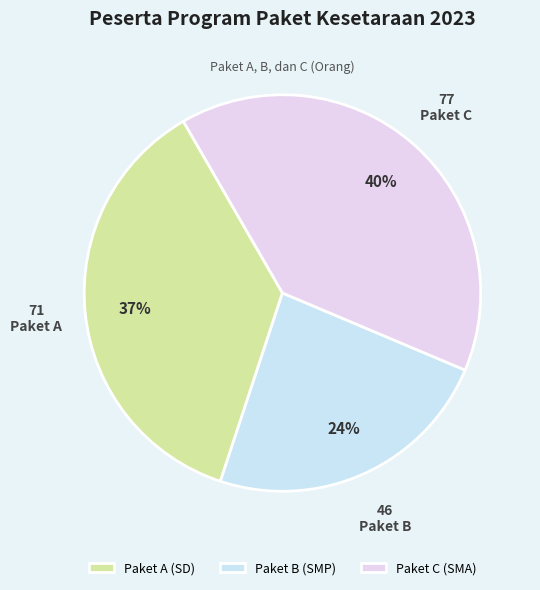

How many segments does this pie chart have?

3